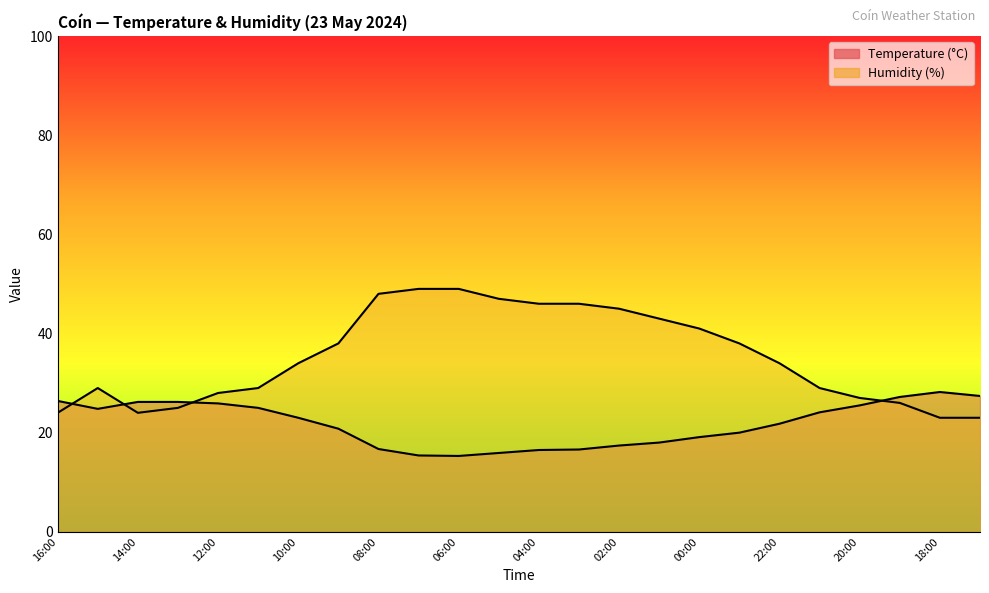

After their last crossing, which series has the higher values: Temperature (°C) or Humidity (%)?

Temperature (°C)